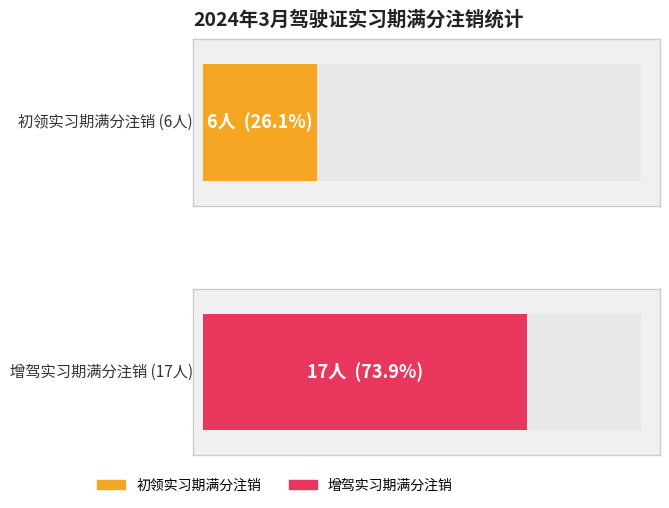

Which has a higher value, 增驾实习期满分注销 or 初领实习期满分注销?

增驾实习期满分注销